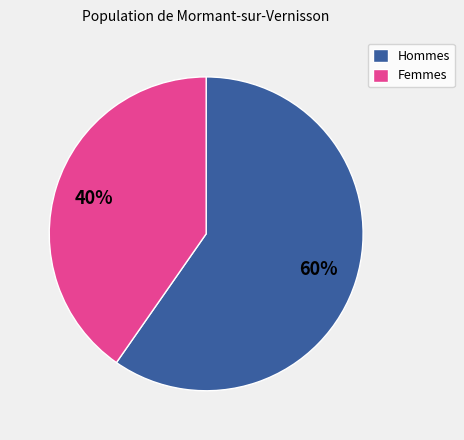

What percentage is the Femmes slice, to the nearest percent?

40%